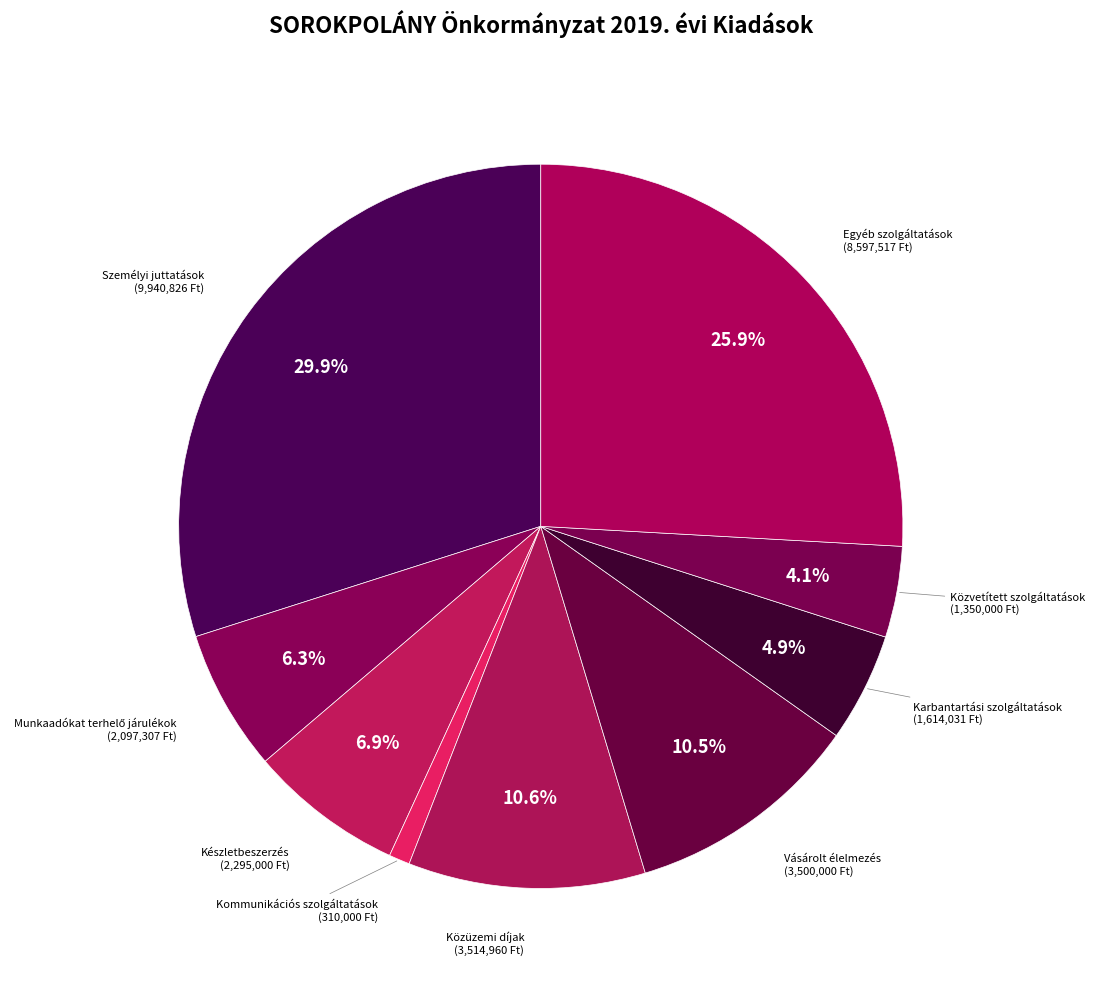

Is the sum of Karbantartási szolgáltatások and Közvetített szolgáltatások greater than half?

No